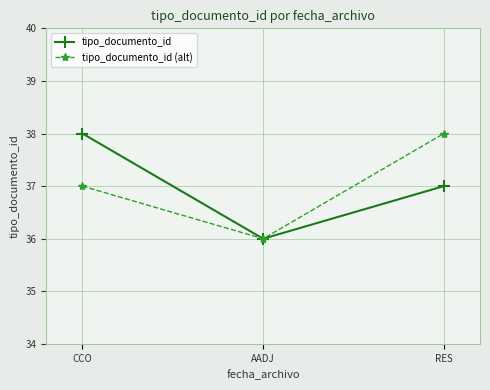

List the labels in order of tipo_documento_id (alt) value, smallest first.

AADJ, CCO, RES